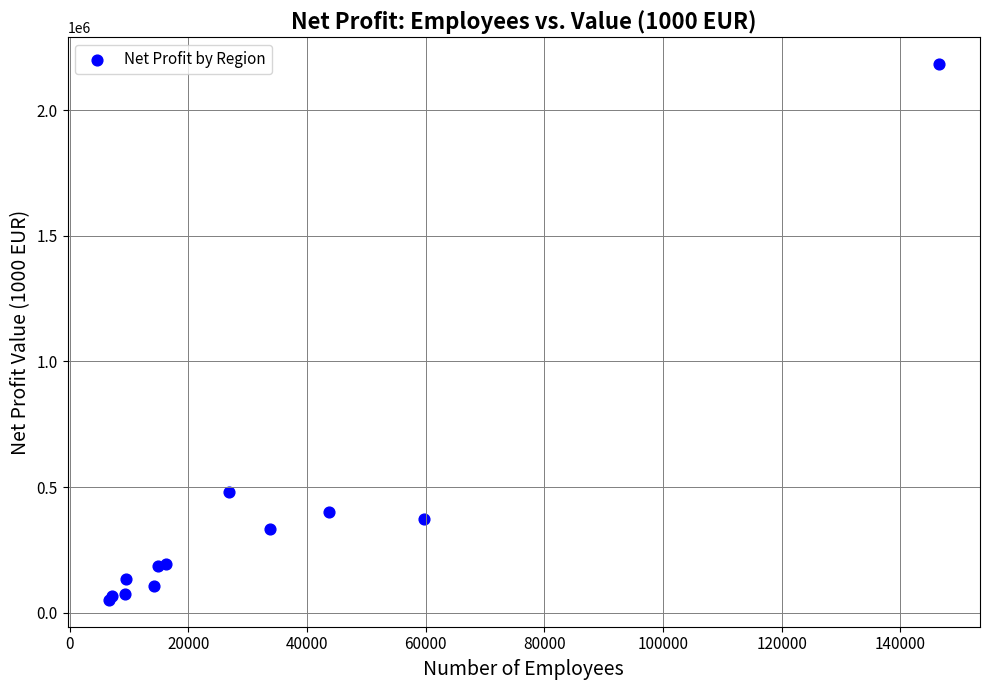

What Y value in the scatter plot is closest to 1117480?

480420.2